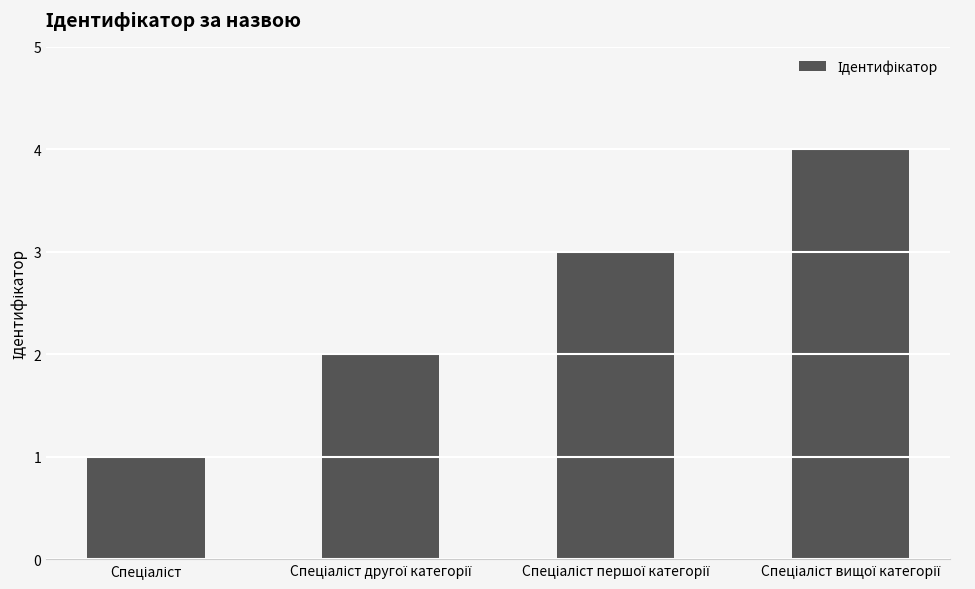

Reading right to left, transcribe all the data shown in this chart.

4	3	2	1